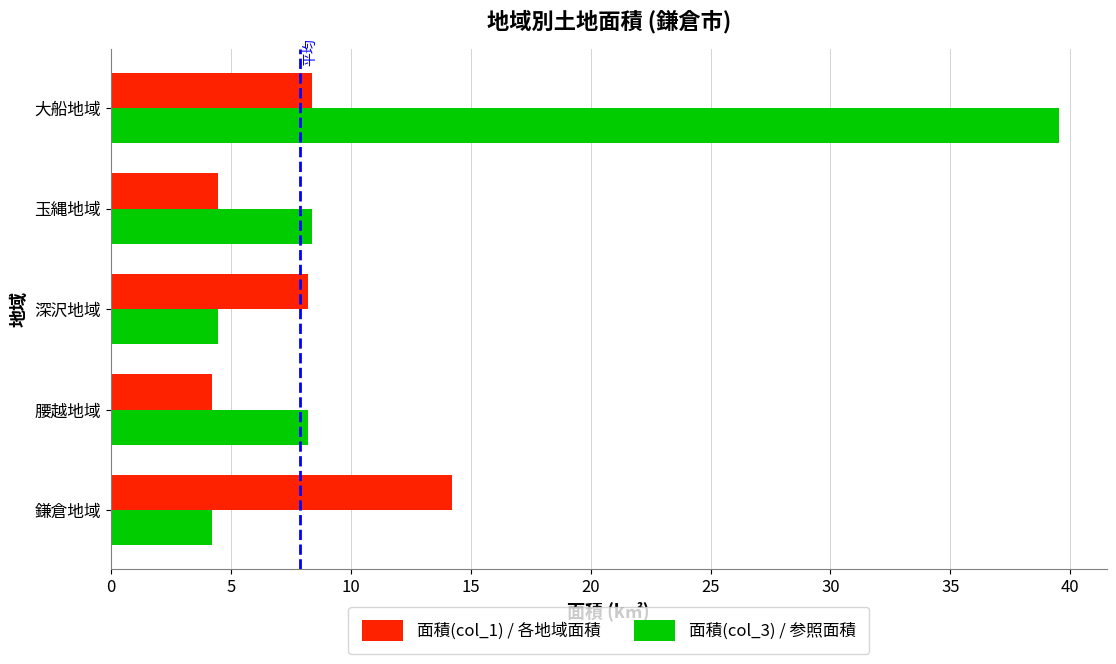

Which series changed the most between 鎌倉地域 and 腰越地域?

面積(col_1) / 各地域面積